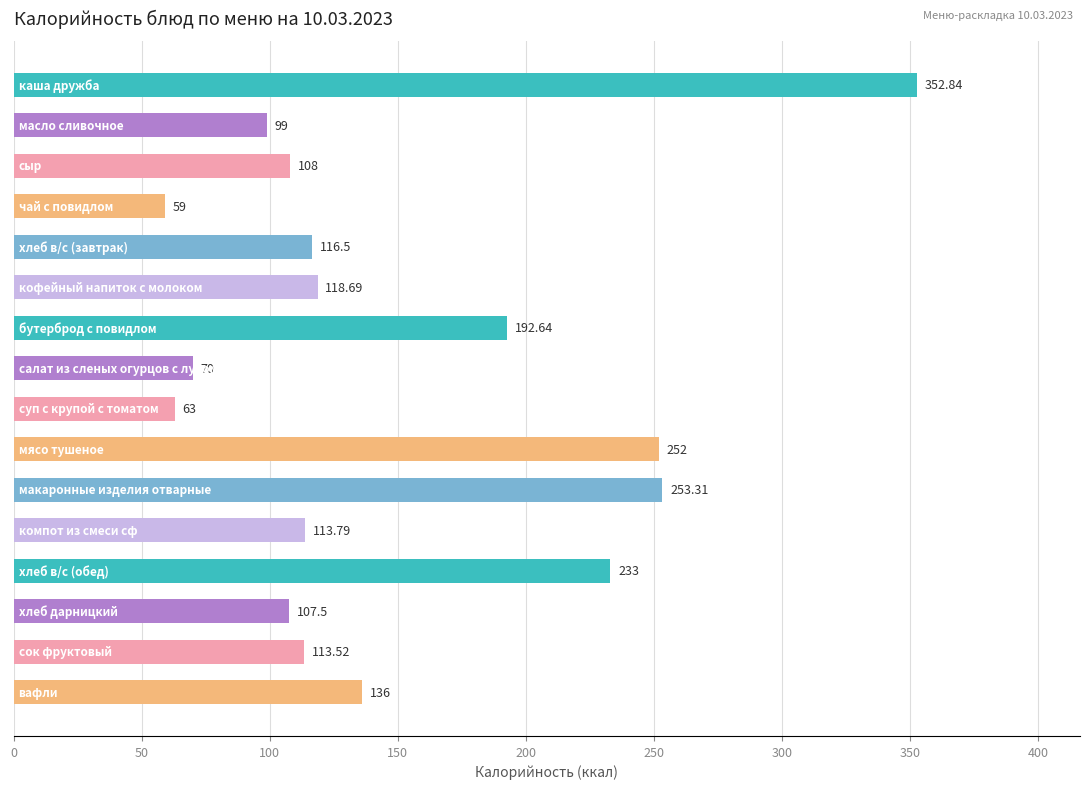

What is the difference between the maximum and minimum values?

293.8